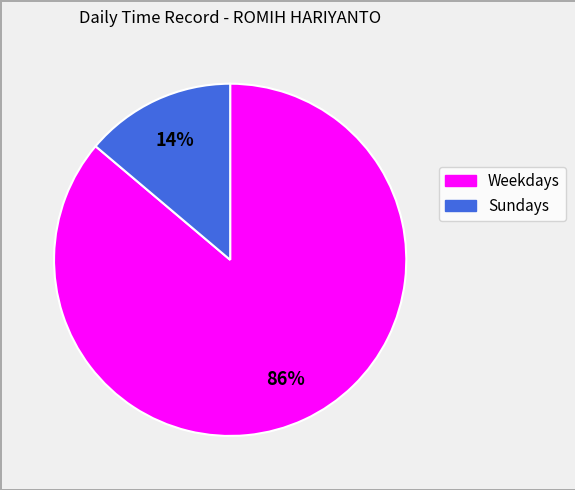

Is there a majority slice in this chart?

Yes